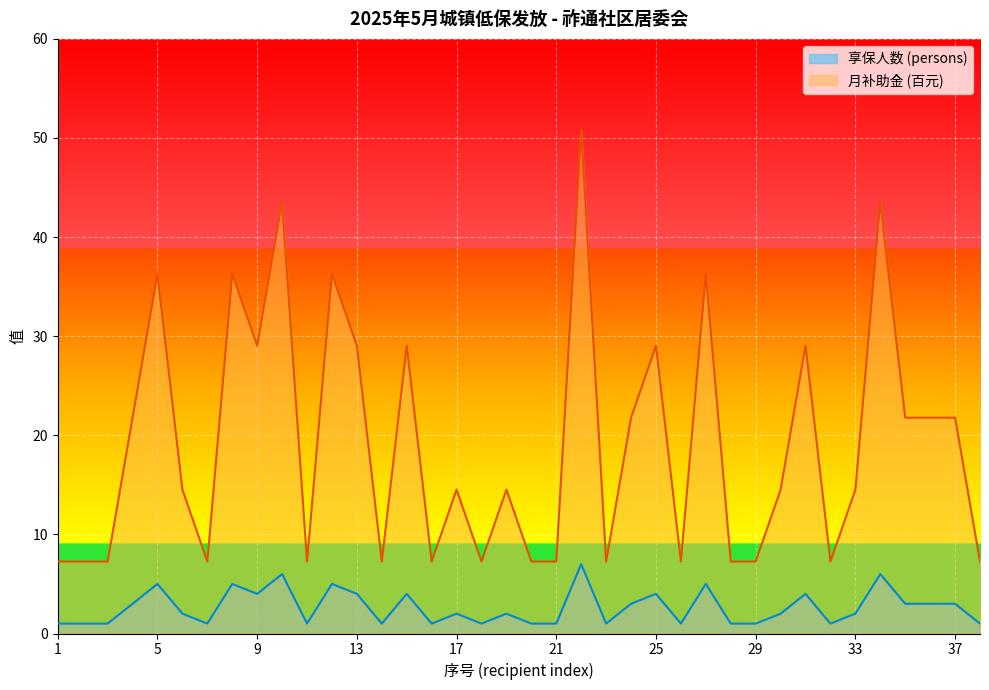

What is the total value across all series at 8?

41.3